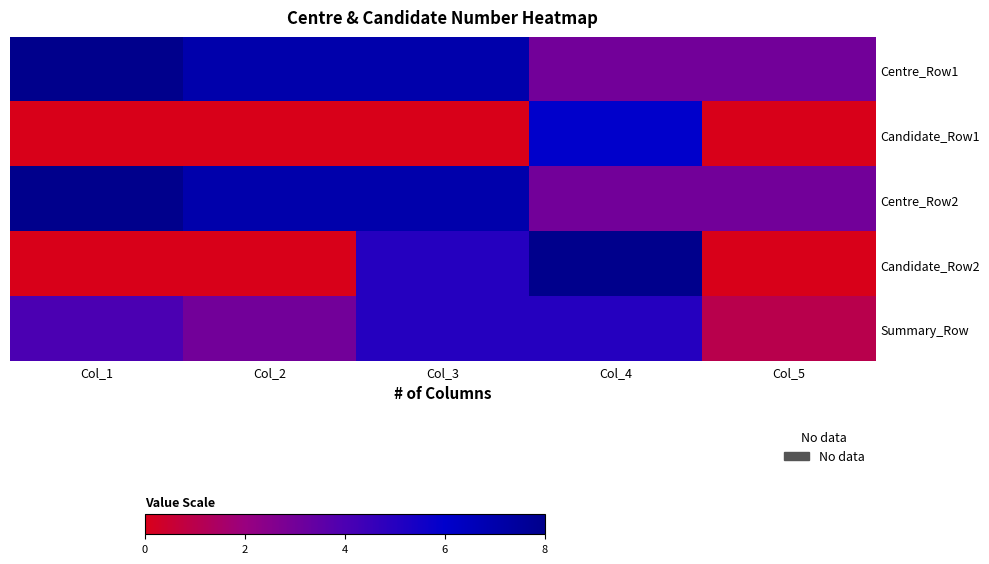

At which category is the sum across all series the highest?

Col_4